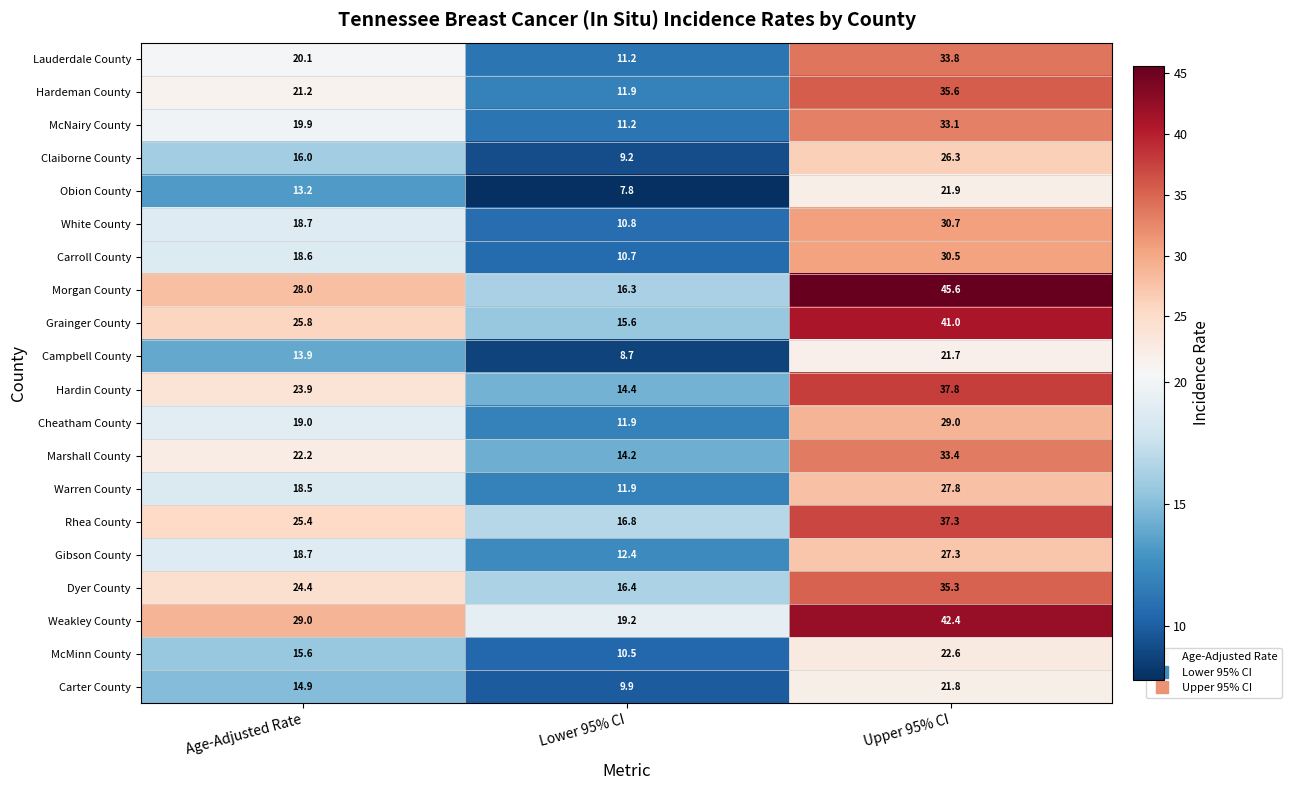

The Cheatham County series shows 3.6 at Lower 95% CI. True or false?

False